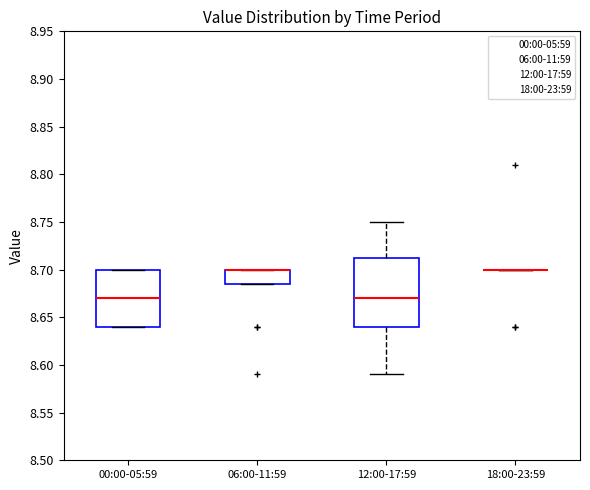

Reading left to right, transcribe this box plot: for each box, give where its median line is, the range the box spans, and where its two whiskers end, as read against the y-axis. The values are not printed on the chart, so give them approximately, as read against the axis.

00:00-05:59: median 8.670, box 8.640 to 8.700, whiskers 8.640 to 8.700
06:00-11:59: median 8.700 (drawn on the box's upper edge), box 8.685 to 8.700, whiskers 8.685 to 8.700
12:00-17:59: median 8.670, box 8.640 to 8.715, whiskers 8.590 to 8.750
18:00-23:59: box collapsed to a line at 8.700, whiskers 8.700 to 8.700